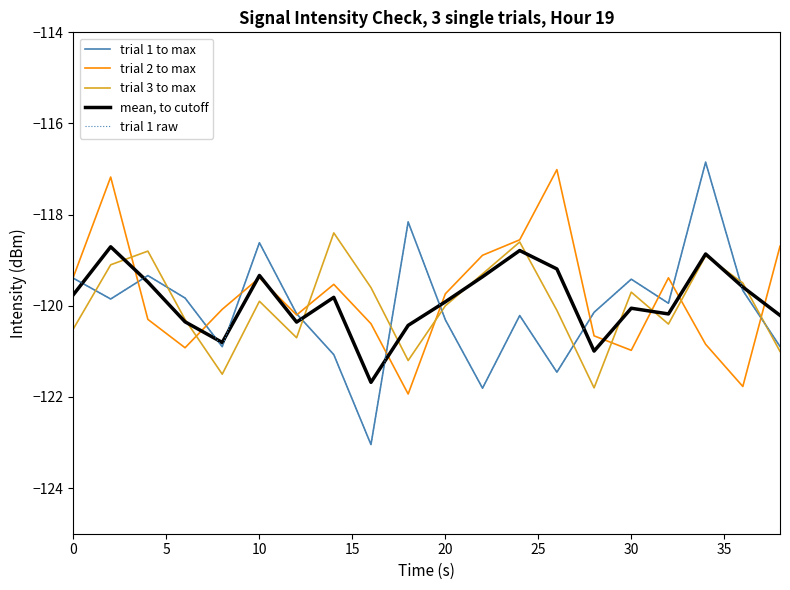

Does the chart display data point markers on the line(s)?

No